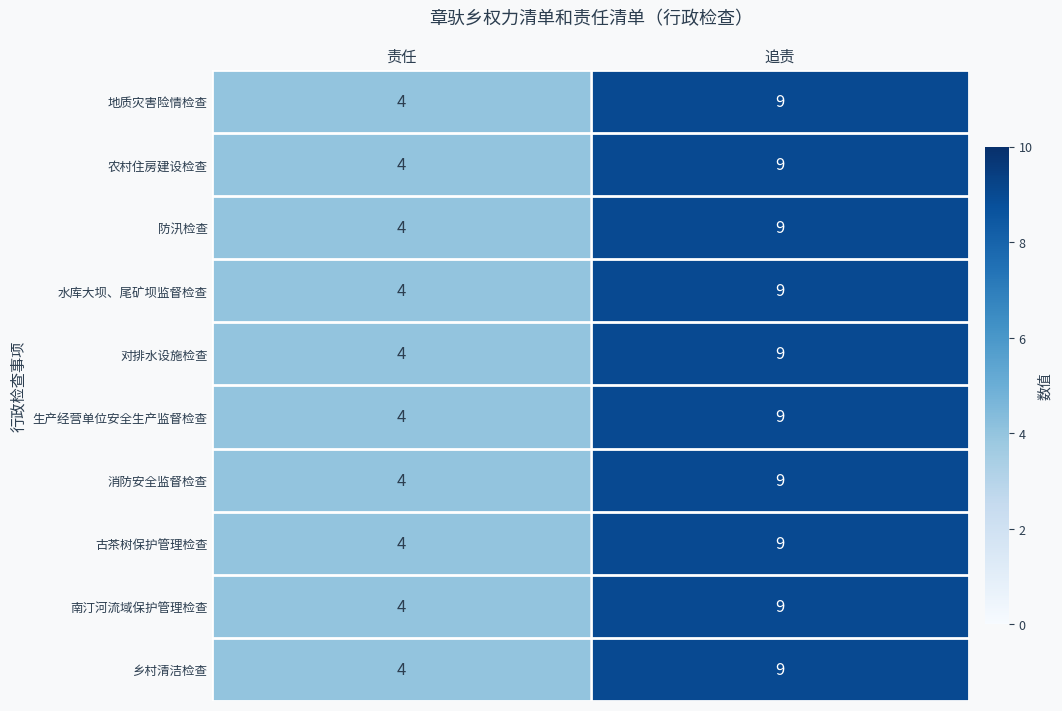

What is the sum of the 南汀河流域保护管理检查 values at 责任 and 追责?

13